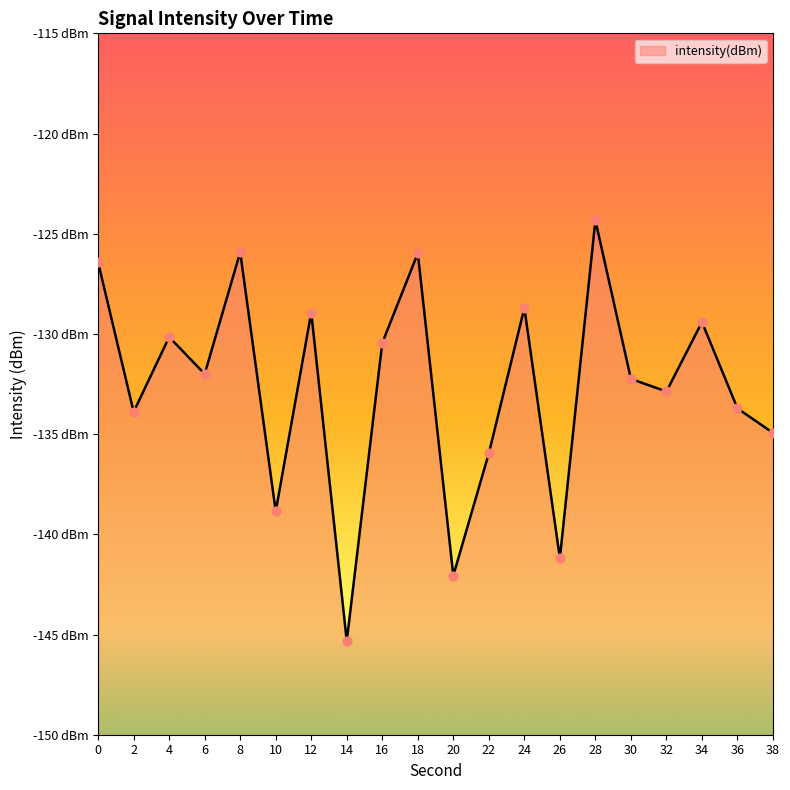

What is the change in value from 14 to 36?

+11.6